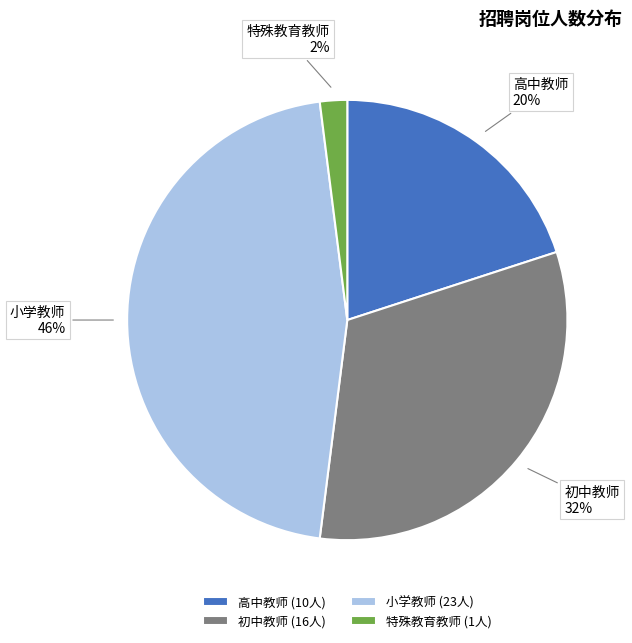

Which has a higher value, 初中教师 or 特殊教育教师?

初中教师